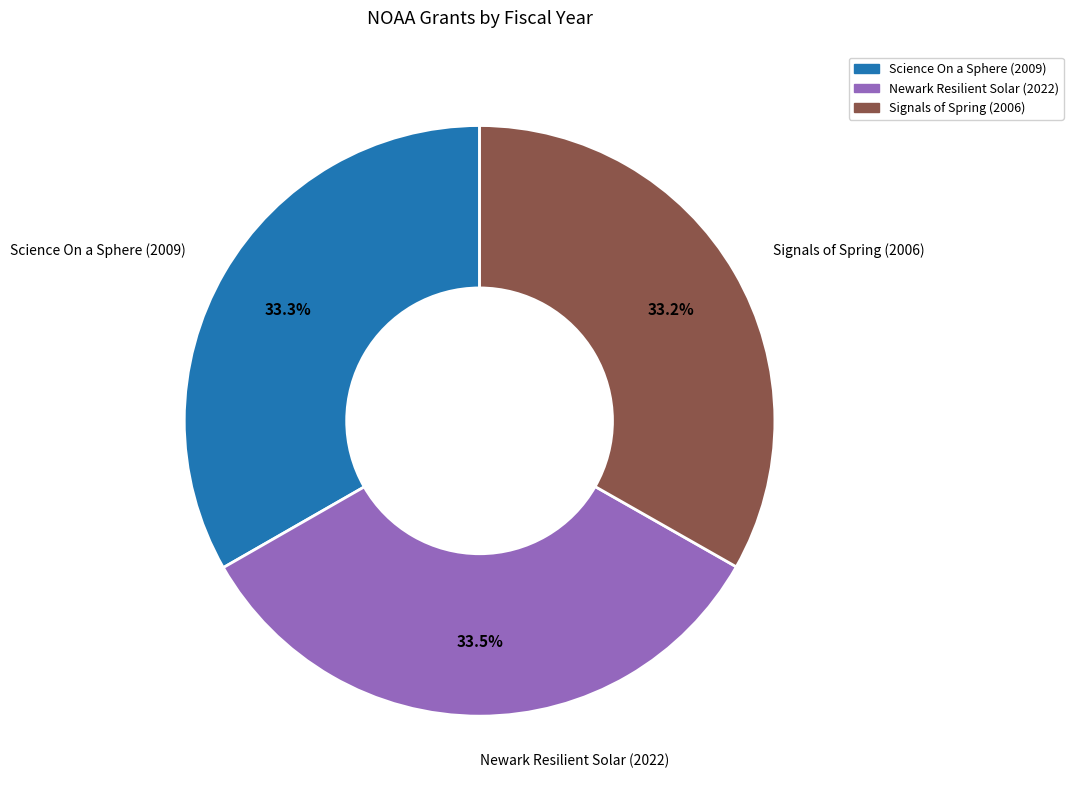

What is the ratio of the value at Science On a Sphere (2009) to the value at Newark Resilient Solar (2022)?

1.0